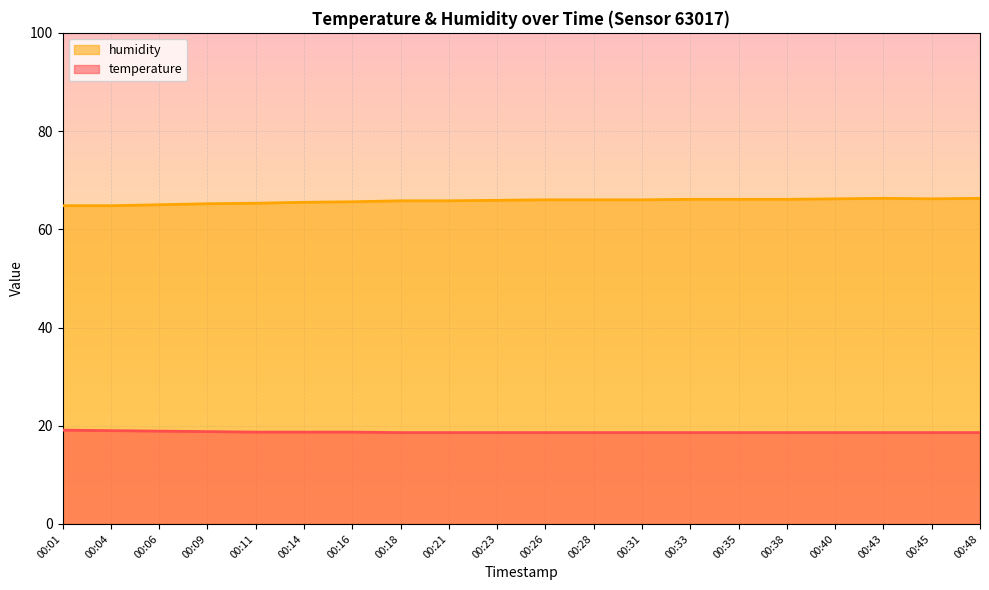

Count the number of categories in the chart.

20